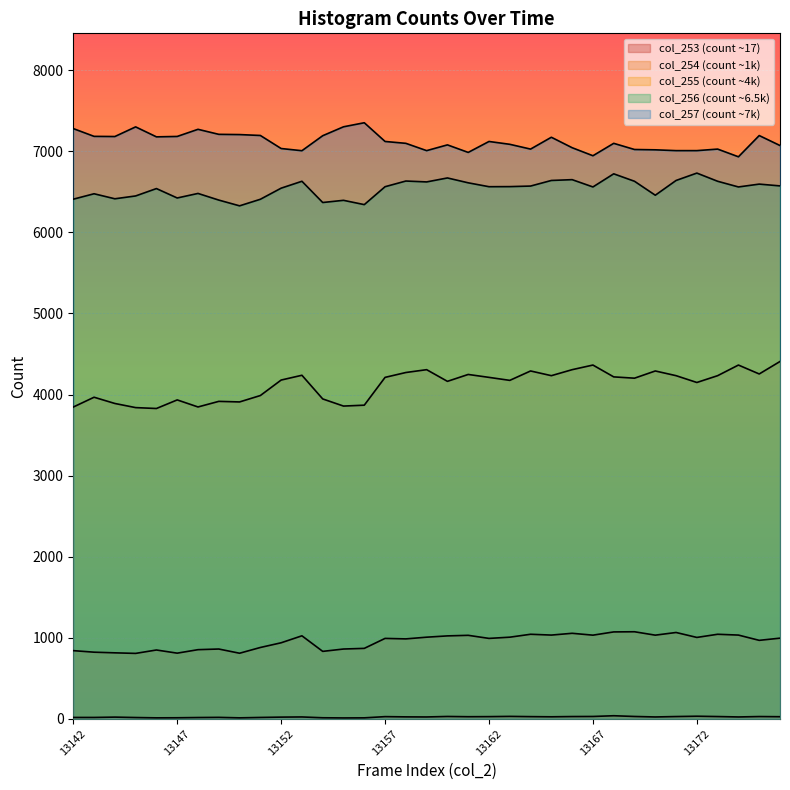

In col_254, how many points are lower than both neighbors (excluding endpoints)?

11